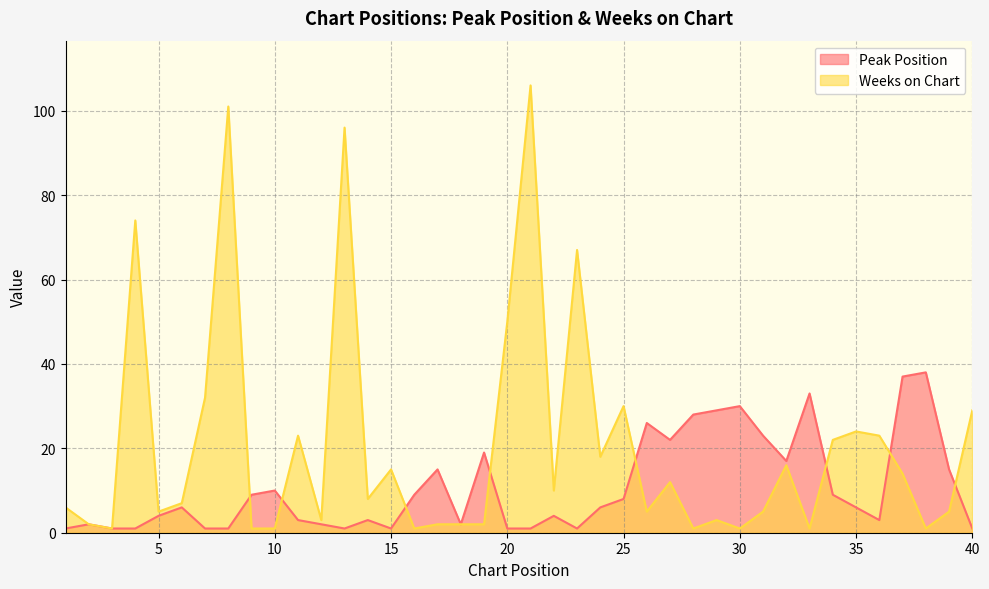

In Weeks on Chart, how many points are lower than both neighbors (excluding endpoints)?

12